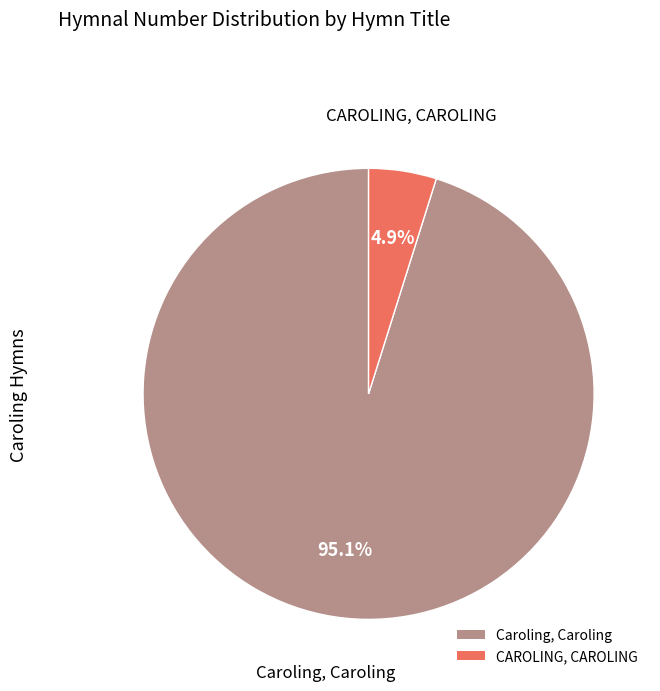

Does CAROLING, CAROLING represent more than half of the total?

No